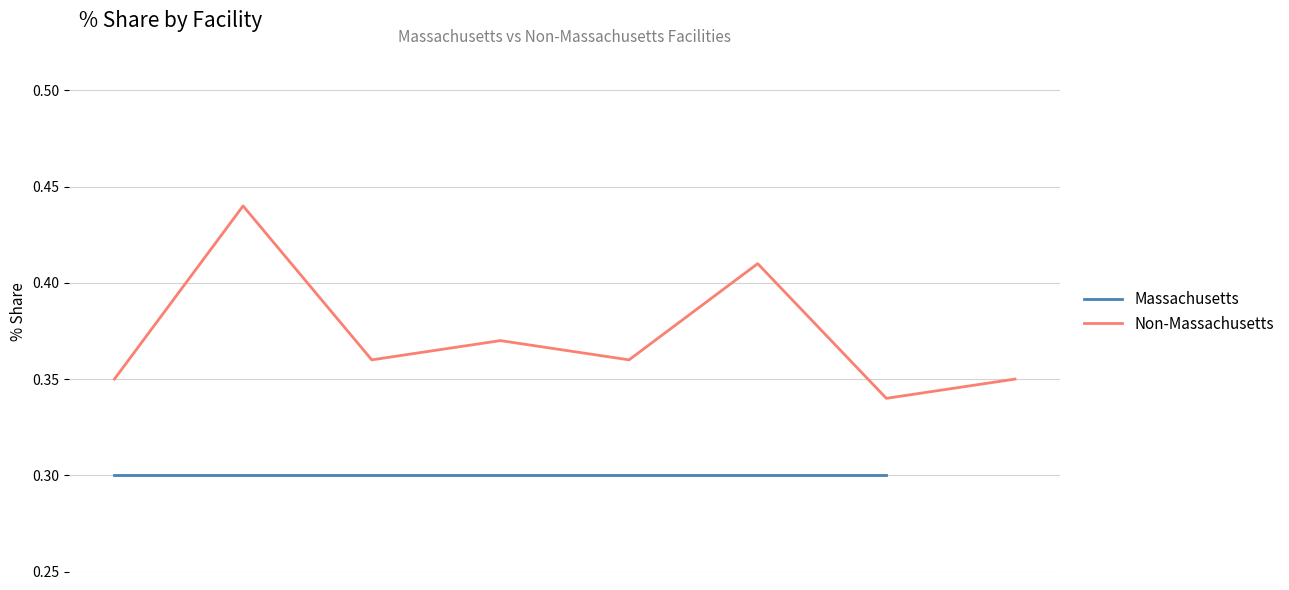

Count the number of categories in the chart.

8